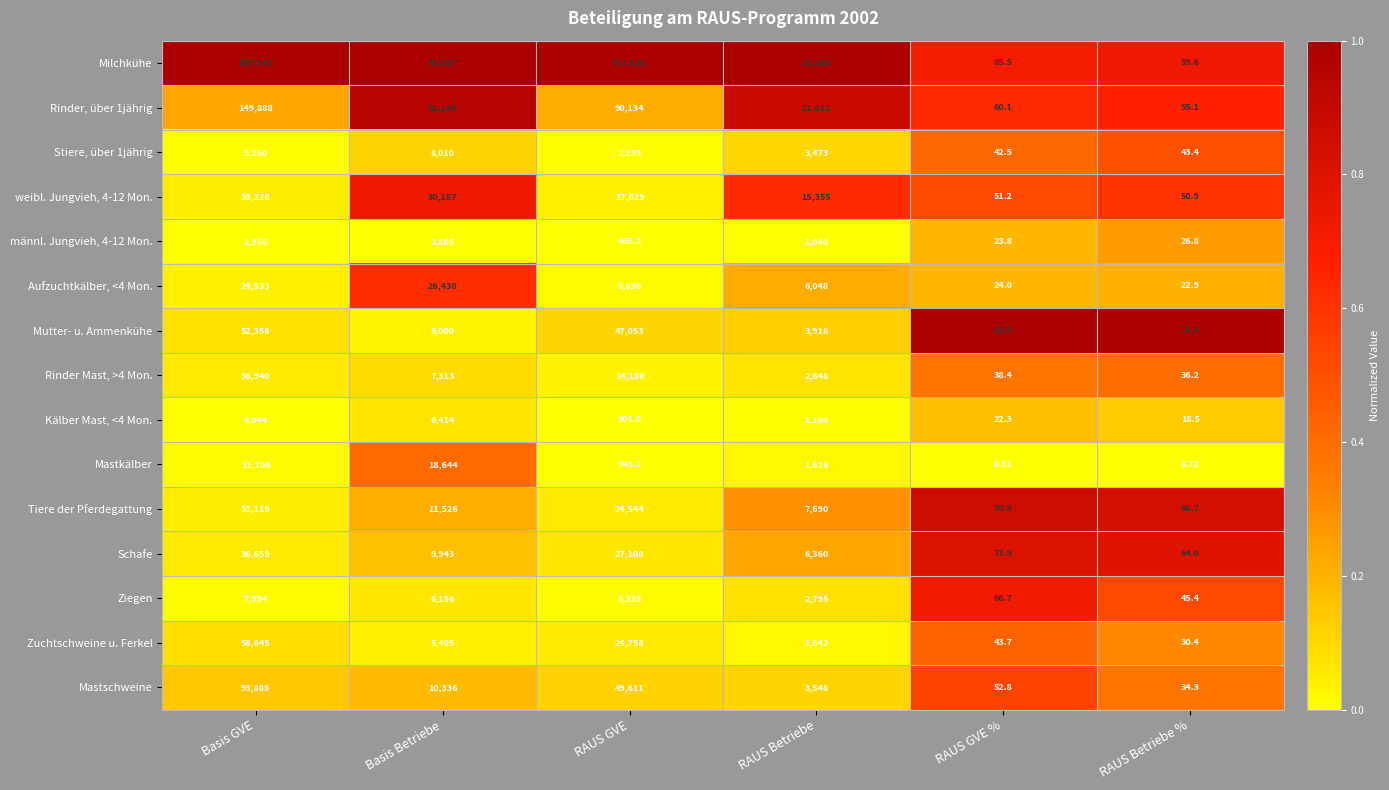

Which series has the largest total across all categories?

Milchkühe